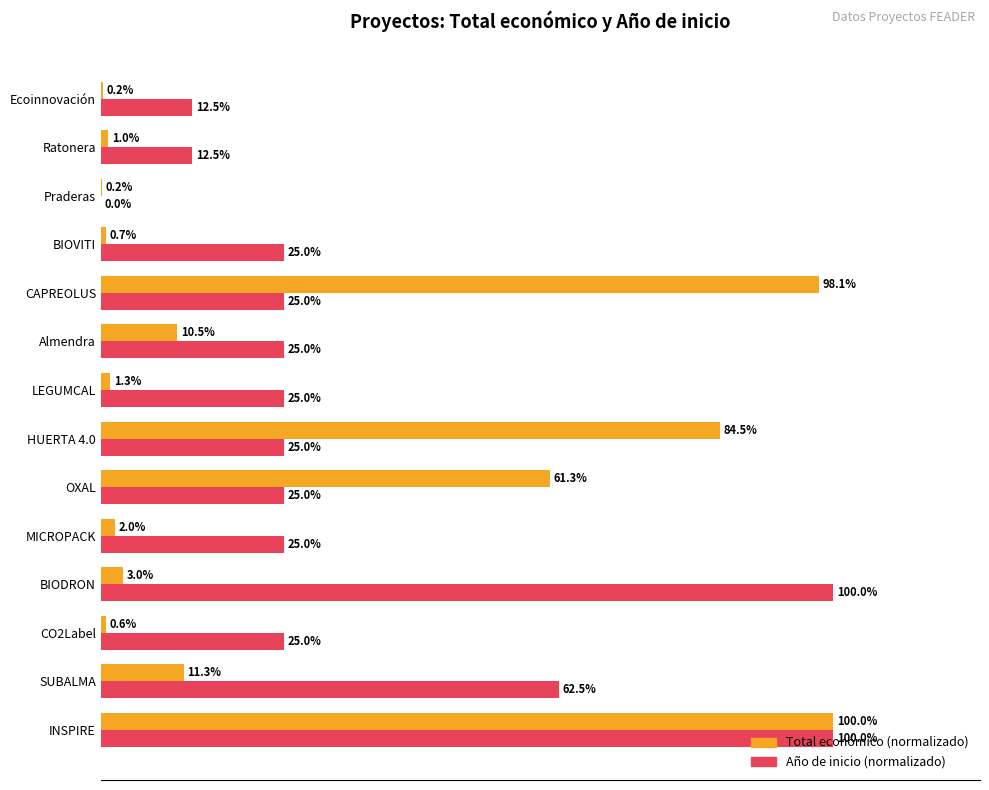

At which category is the sum across all series the highest?

INSPIRE